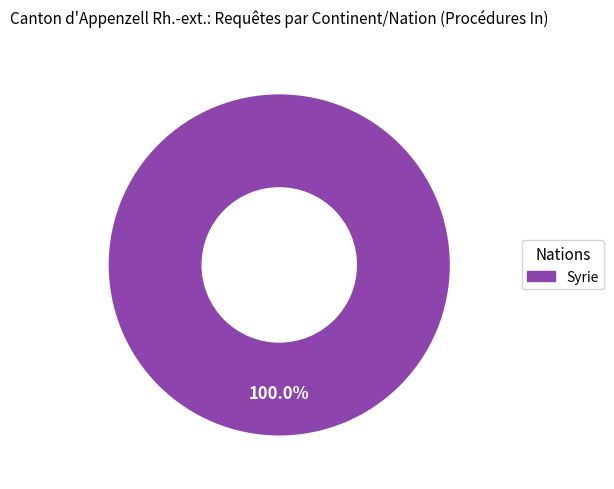

Does any single category account for the majority?

Yes